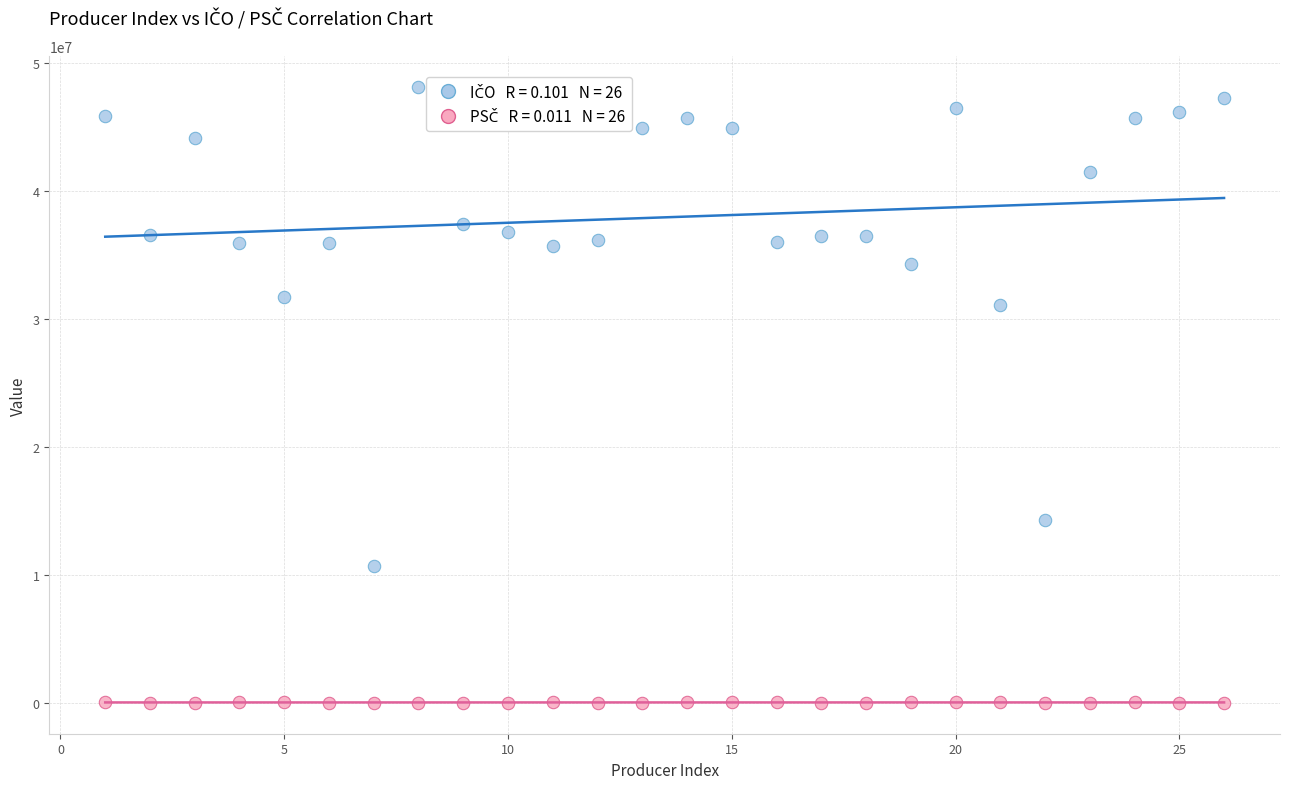

Across all series, what Y value is closest to 24066661?

31111041